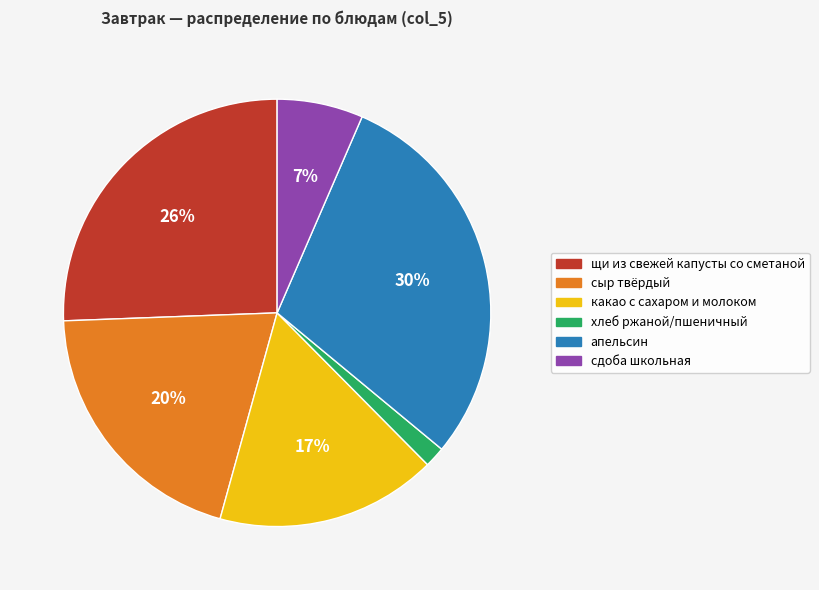

To the nearest percent, what portion does хлеб ржаной/пшеничный represent?

2%